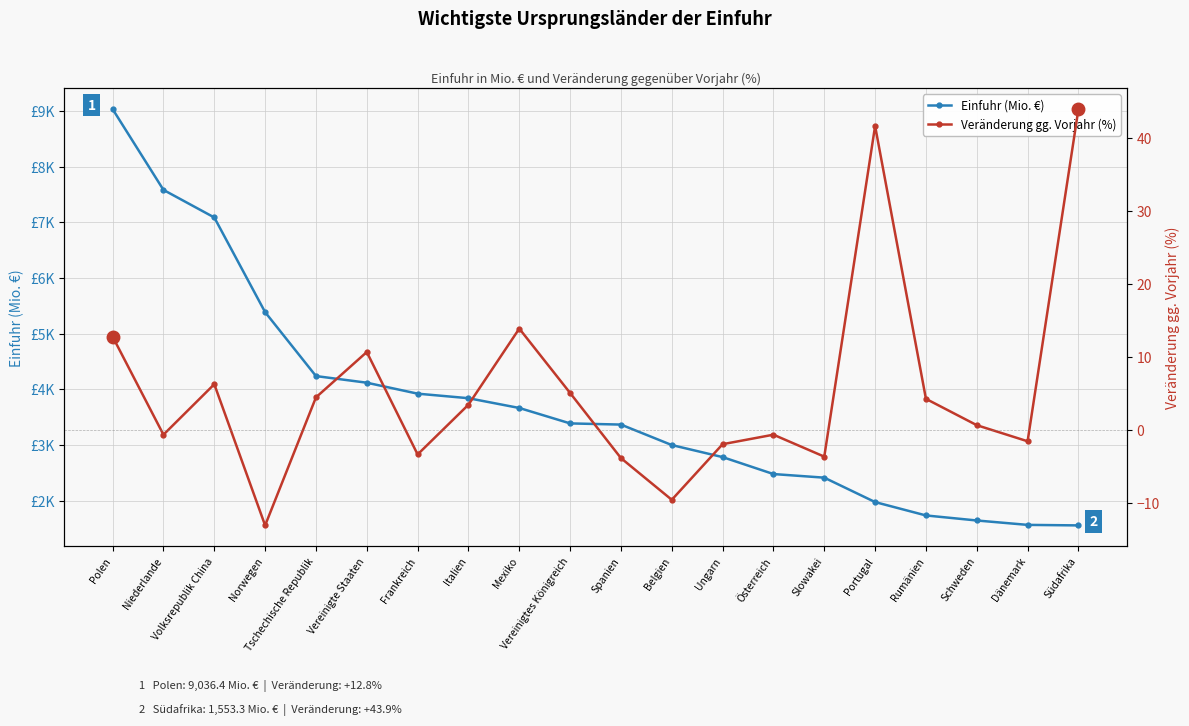

What is the value of the Einfuhr (Mio. €) point at the 5th from the left?

4237.9